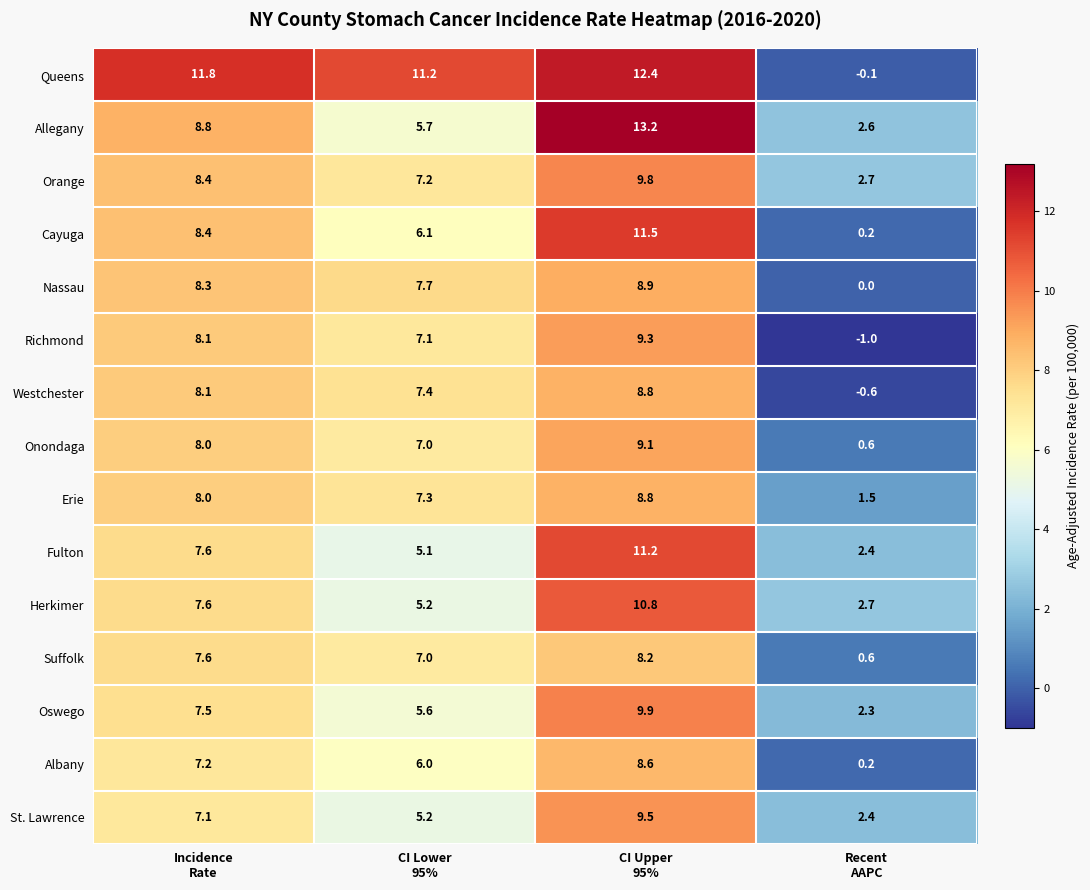

Which series has the largest range (max minus min)?

Queens